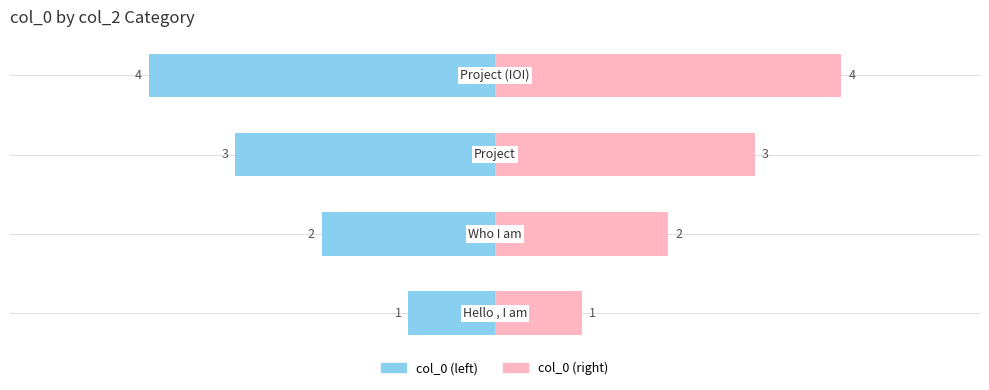

The col_0 (right) series shows 1 at 0. True or false?

True